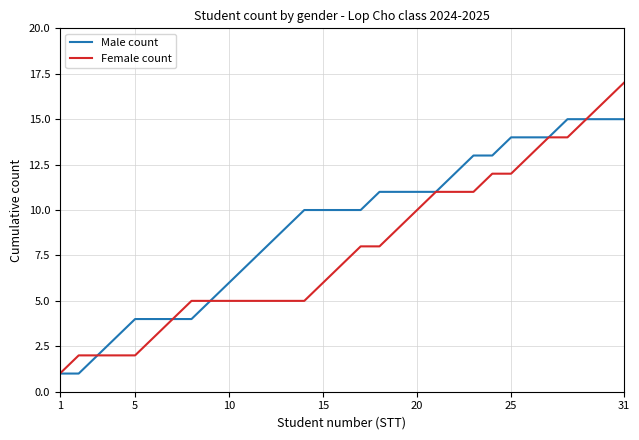

Which series has the widest spread of values?

Female count